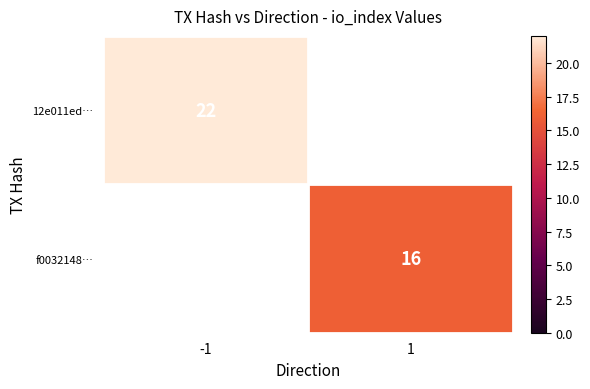

Between -1 and 1, which is larger?

-1